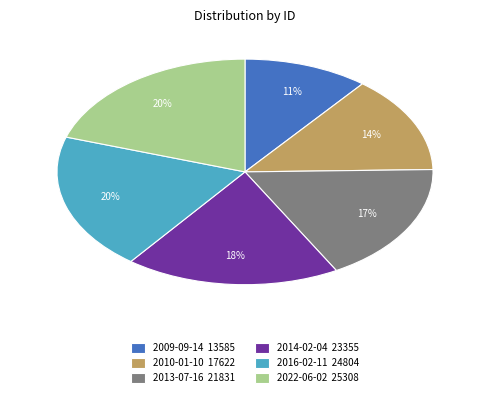

Which slice is the smallest?

2009-09-14